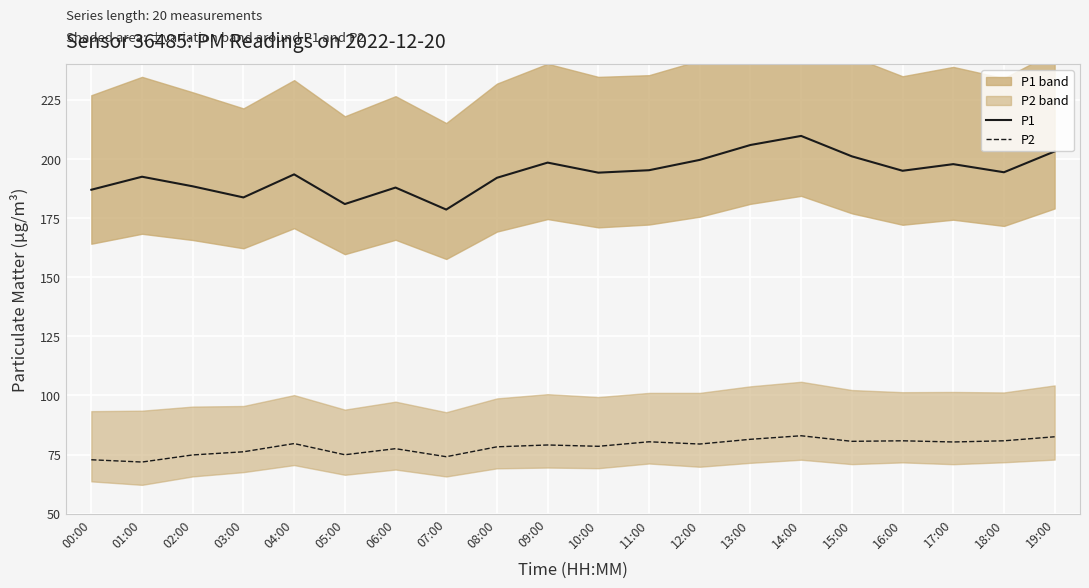

What is the label of the 13th point from the right?

07:00